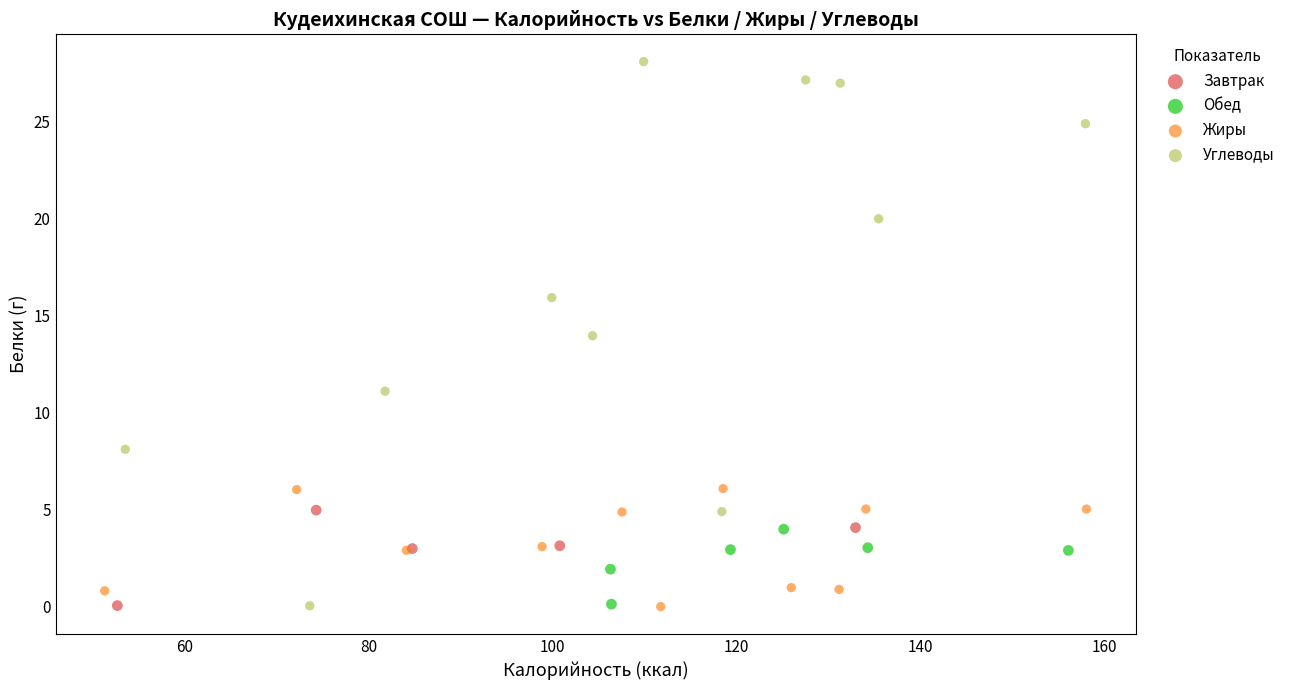

Which series contains the highest Y value?

Углеводы